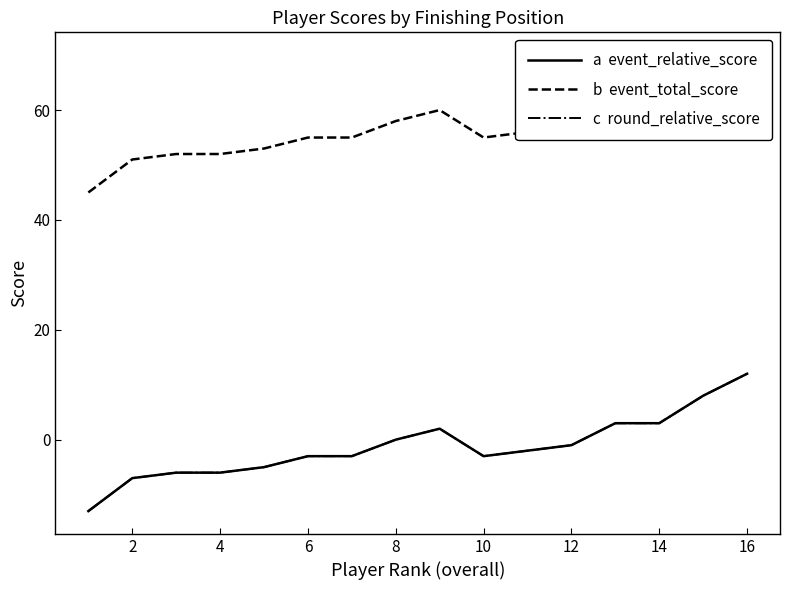

What are all the series names shown in the legend?

a  event_relative_score, b  event_total_score, c  round_relative_score